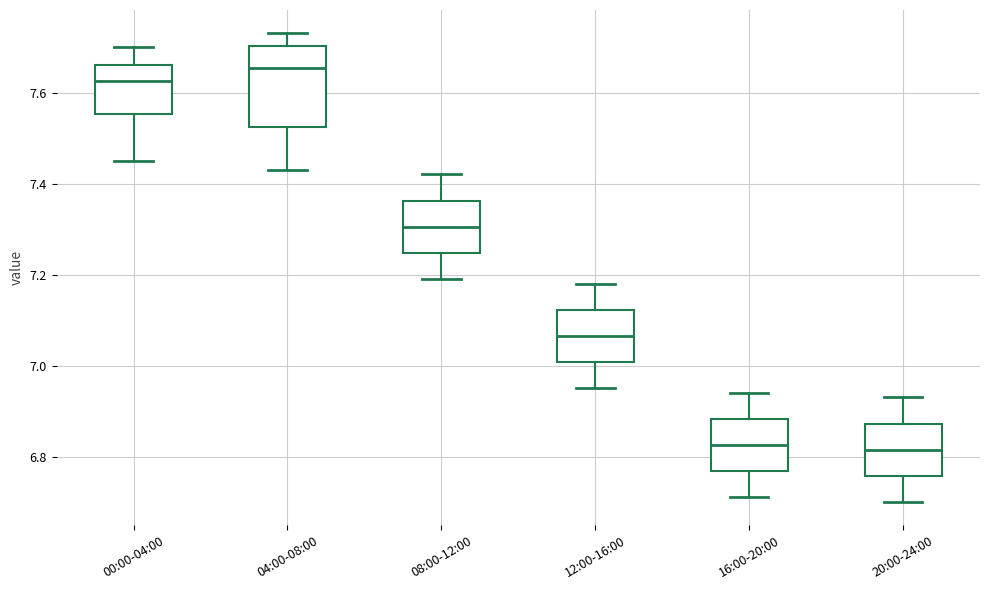

Where does the lower whisker of the box for 16:00-20:00 end on the y-axis? The values are not printed on the chart, so give them approximately, as read against the axis.

6.72